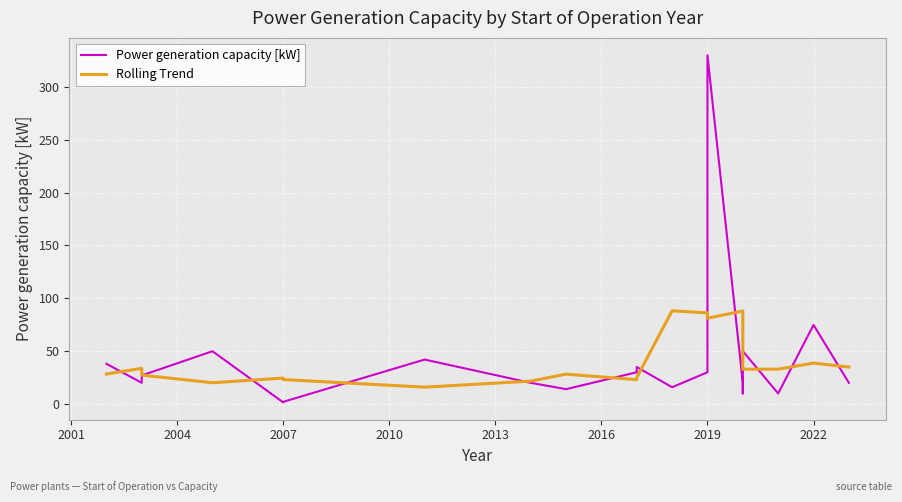

How many intersections are there between Rolling Trend and Power generation capacity [kW]?

13